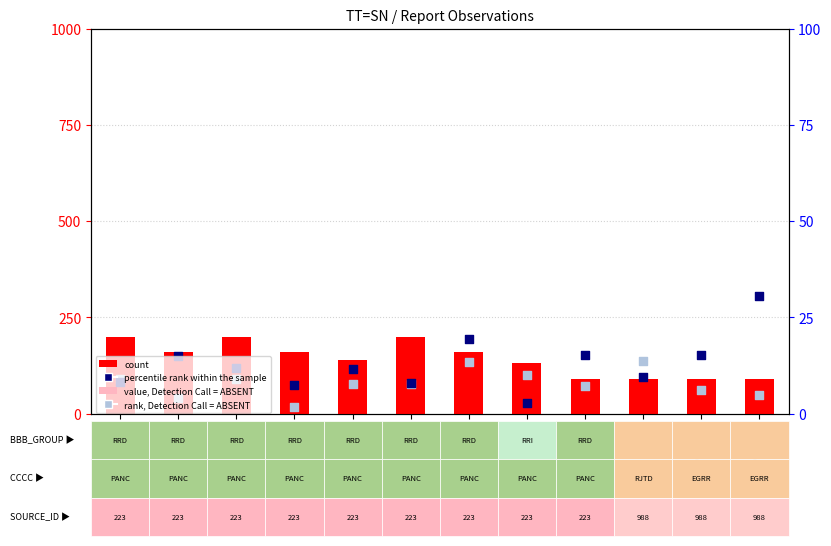

What is the total value across all series at C6YM5?

277.5